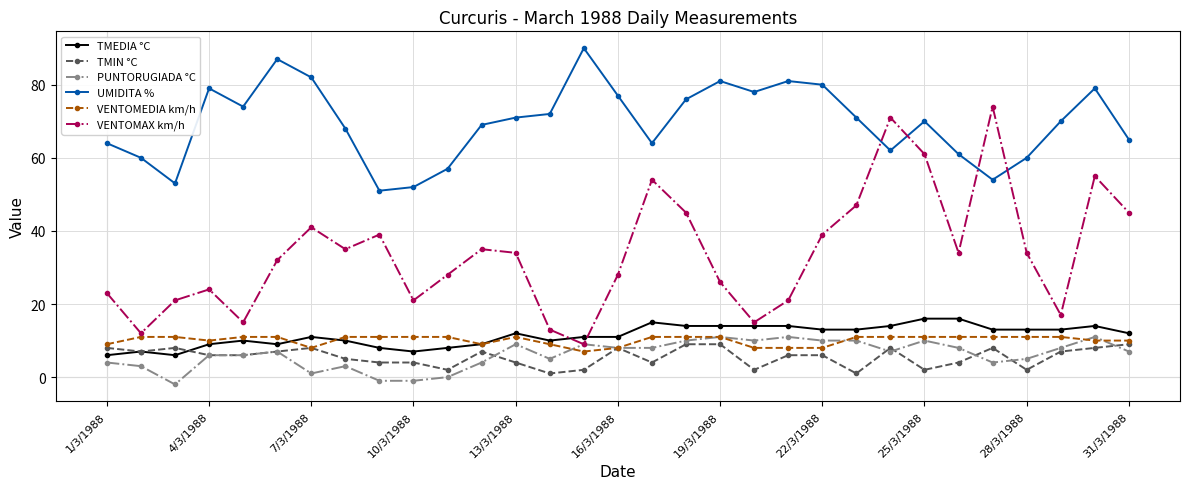

What is the value of the UMIDITA % point at the 30th from the left?

79